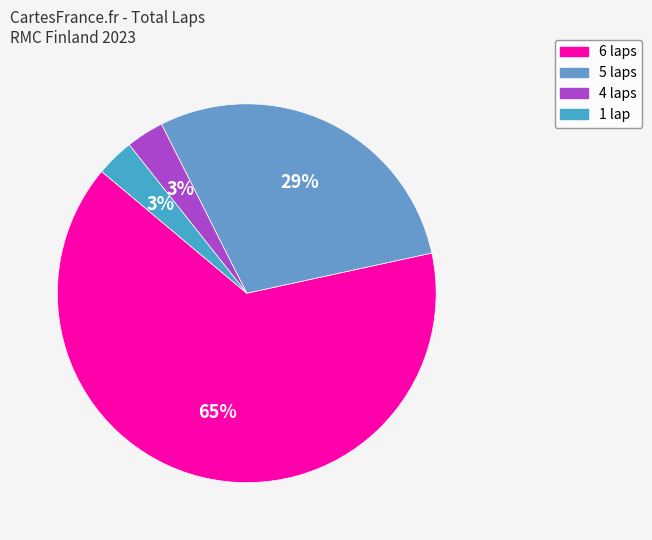

To the nearest percent, what is the average slice percentage?

25%